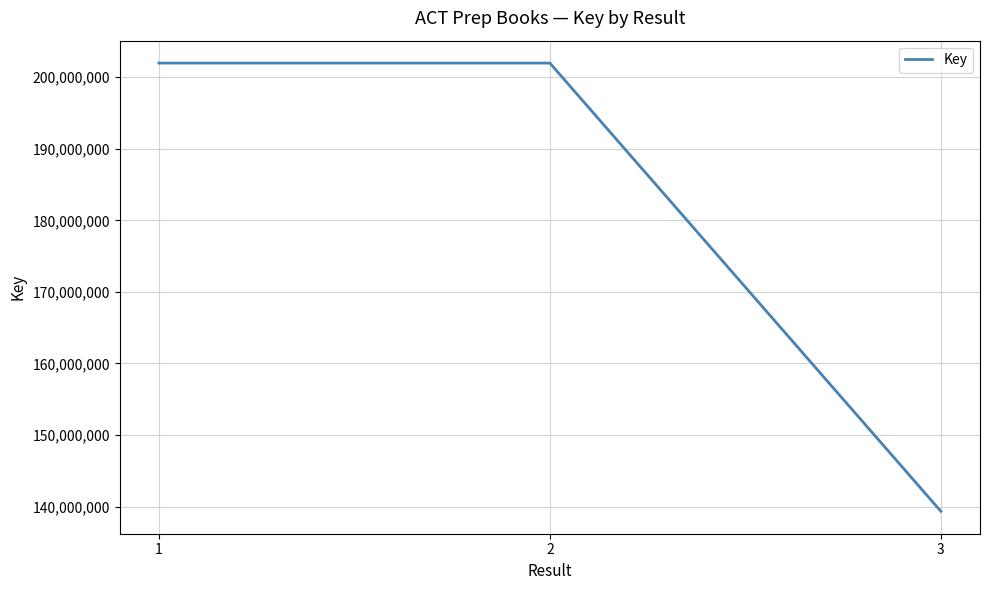

What is the sum of the values at 3 and 2?

341313214